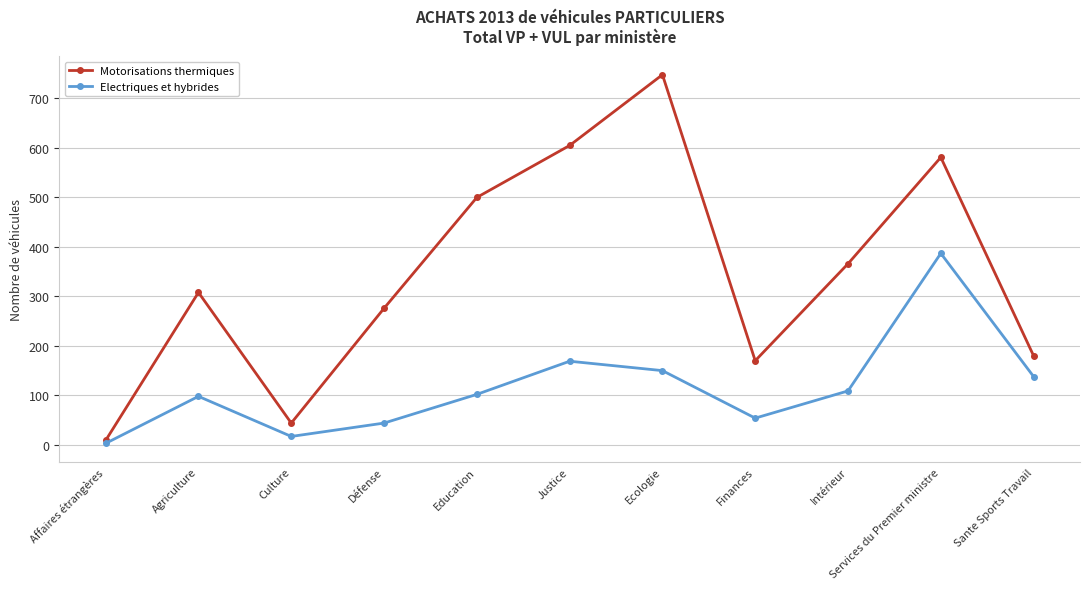

At how many categories does at least one series exceed 567?

3